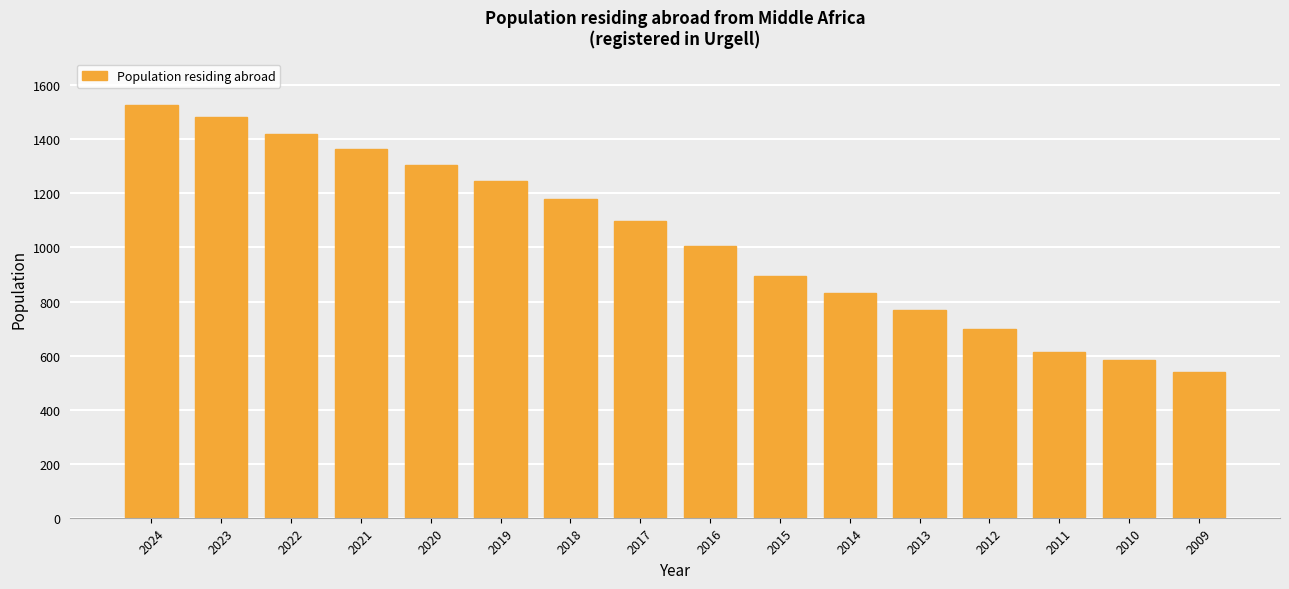

Reading left to right, list all the values displayed in this chart.

2024=1528	2023=1481	2022=1421	2021=1364	2020=1306	2019=1245	2018=1179	2017=1099	2016=1007	2015=896	2014=830	2013=770	2012=700	2011=613	2010=582	2009=538